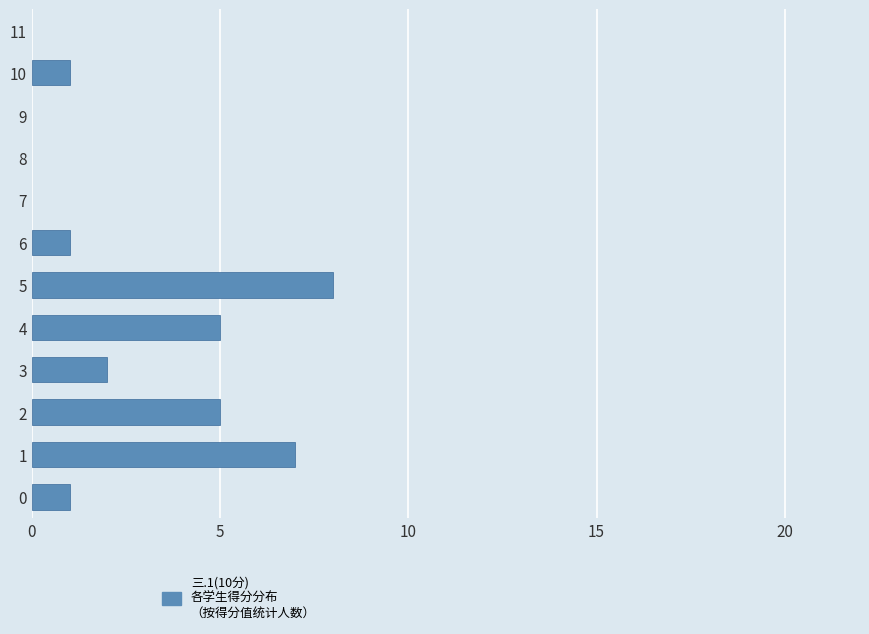

How many bars are there in total?

8